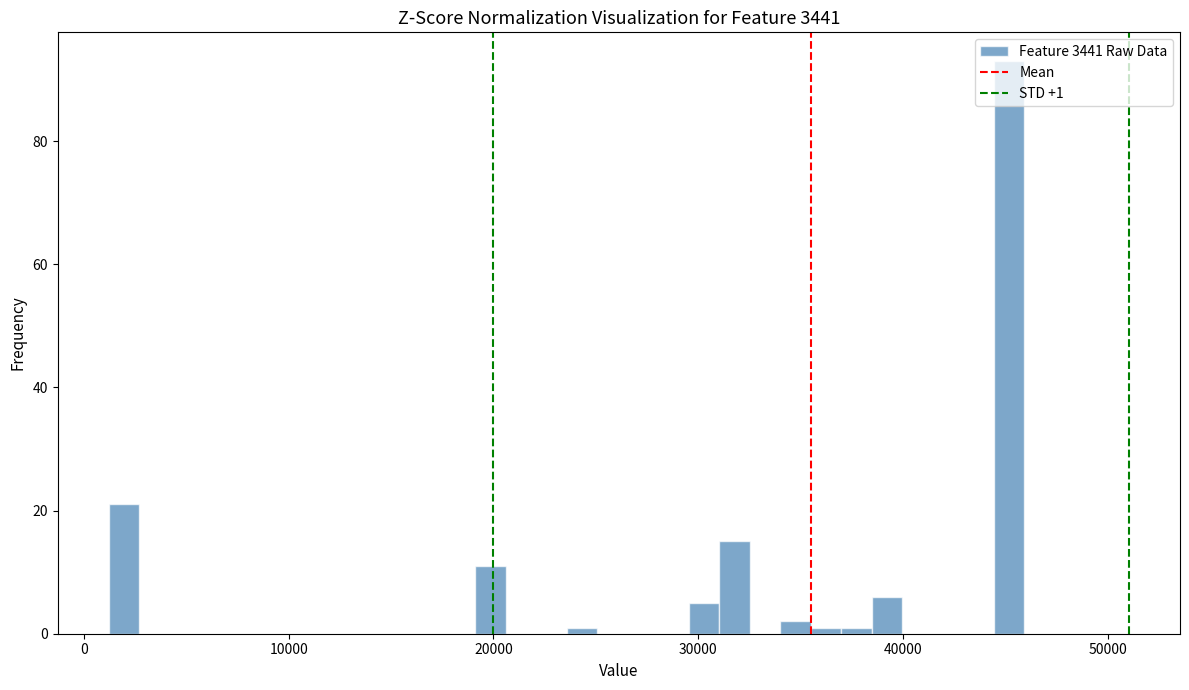

Read against the x-axis, roughly where is the centre of the tallest bar?

45000